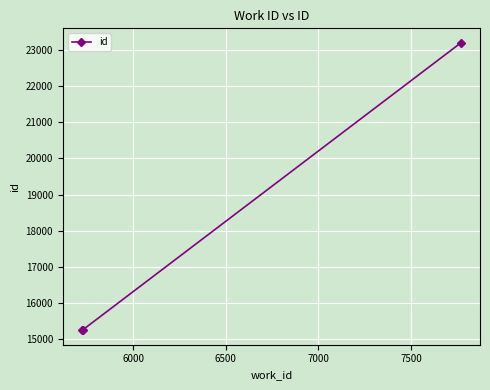

Does the chart display data point markers on the line(s)?

Yes